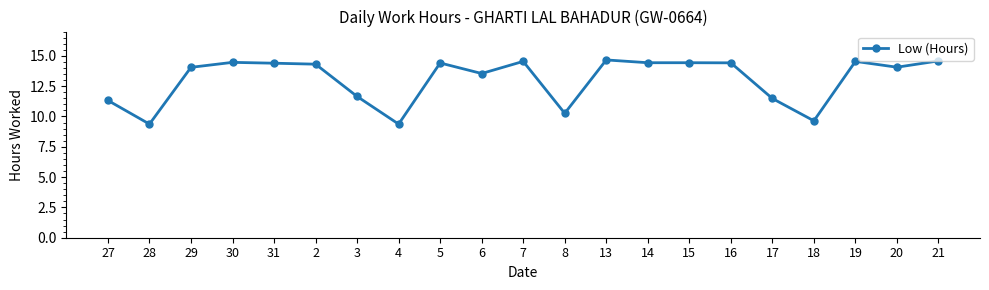

Where is the first local minimum?

28